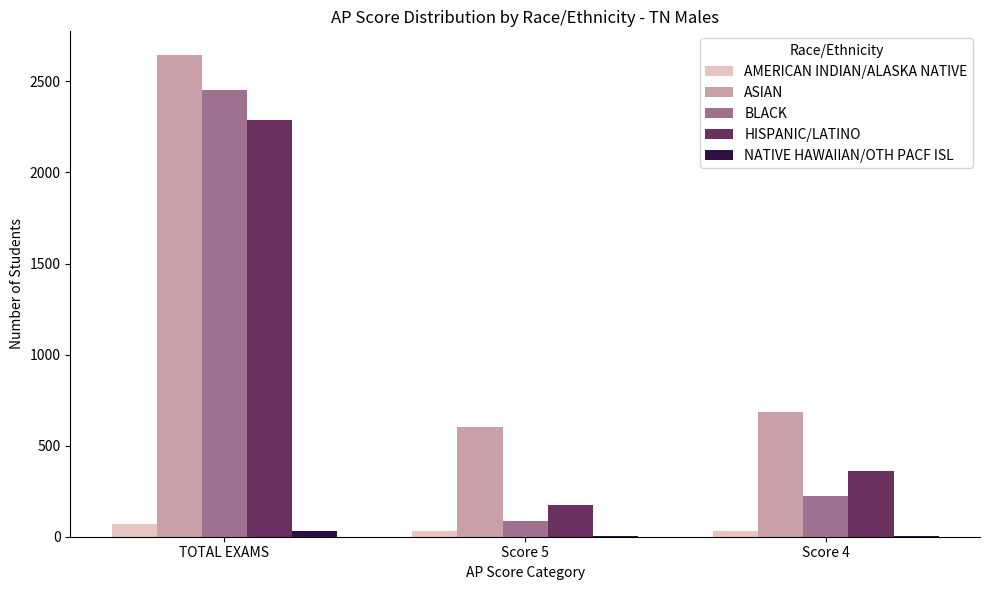

What is the average value of the HISPANIC/LATINO series?

941